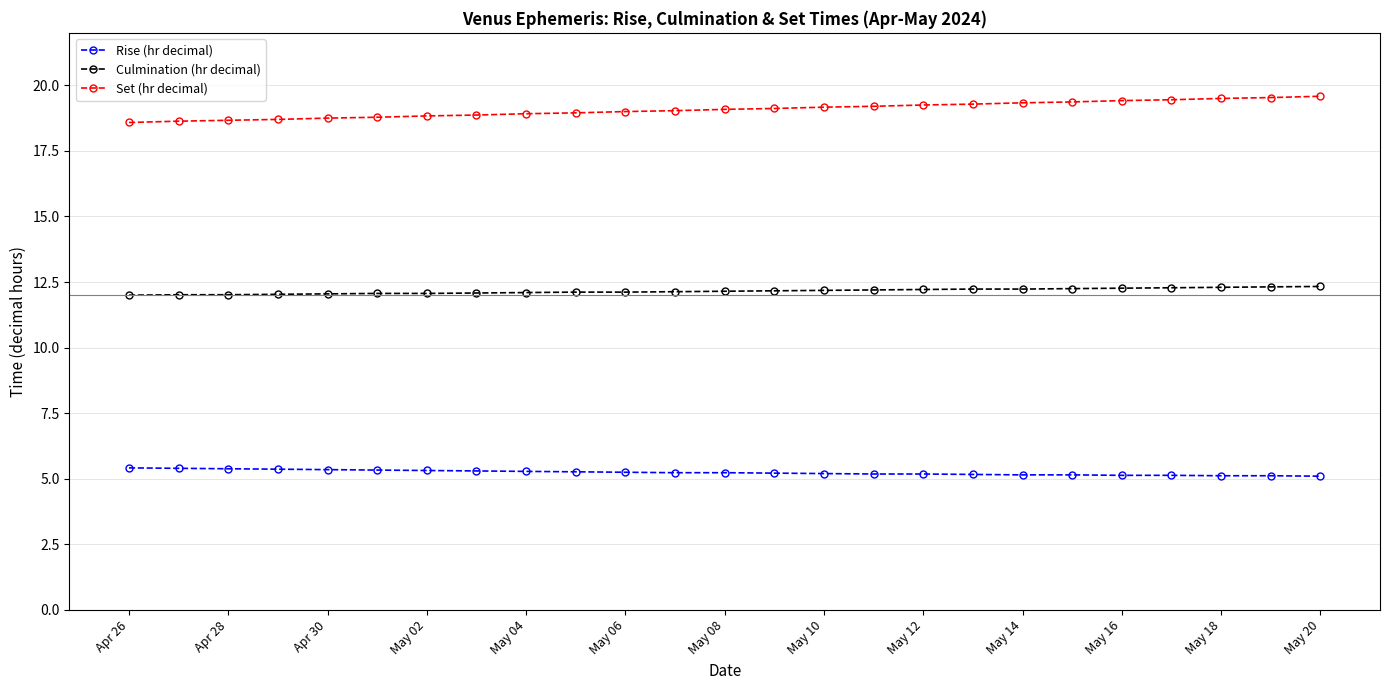

What is the value of the Set (hr decimal) point at the 19th from the left?

19.3